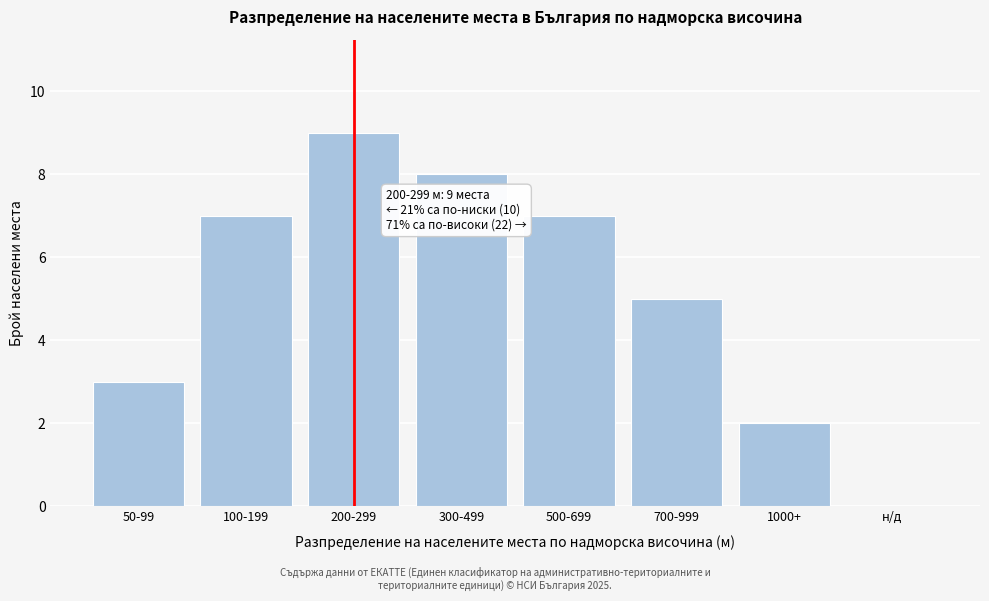

Reading left to right, what are all the values shown in this chart?

50-99=3	100-199=7	200-299=9	300-499=8	500-699=7	700-999=5	1000+=2	н/д=0